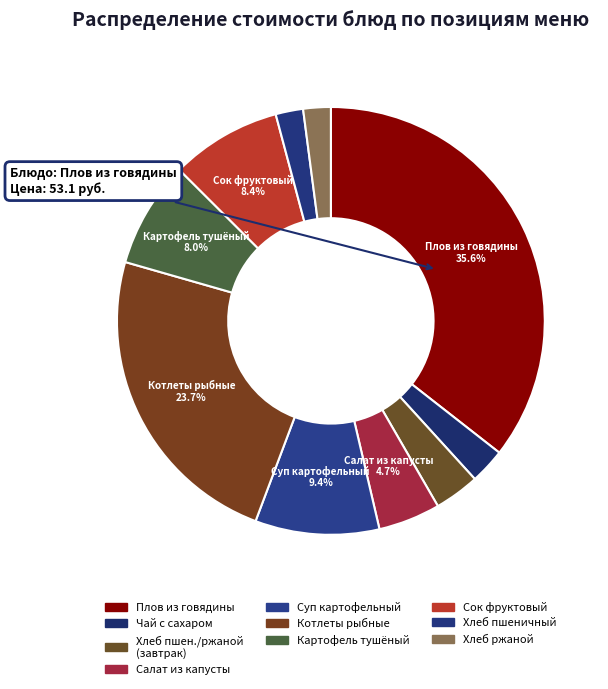

How many slices are in this pie chart?

10